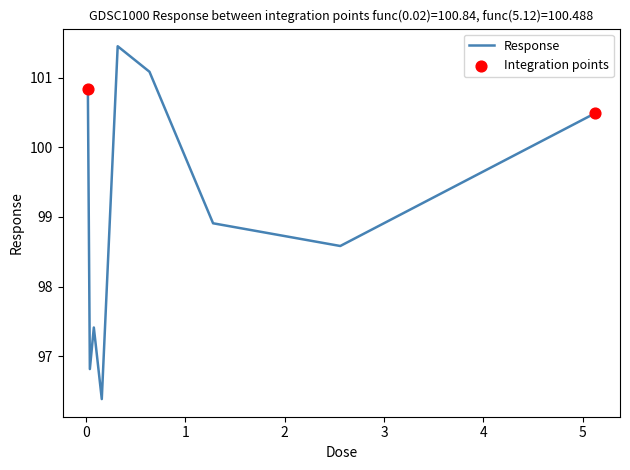

What is the minimum value shown in the chart?

96.4